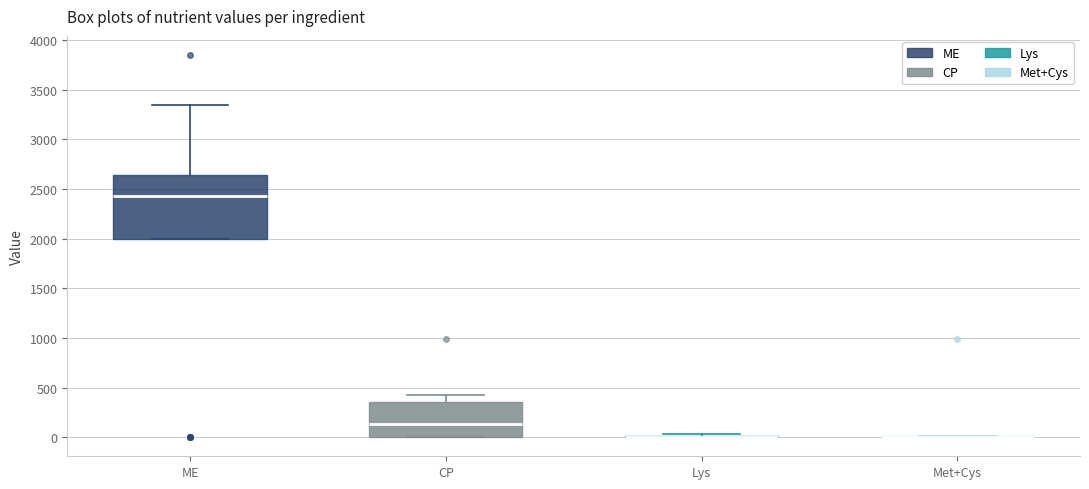

Where is the lower edge of the box for ME on the y-axis? The values are not printed on the chart, so give them approximately, as read against the axis.

2000